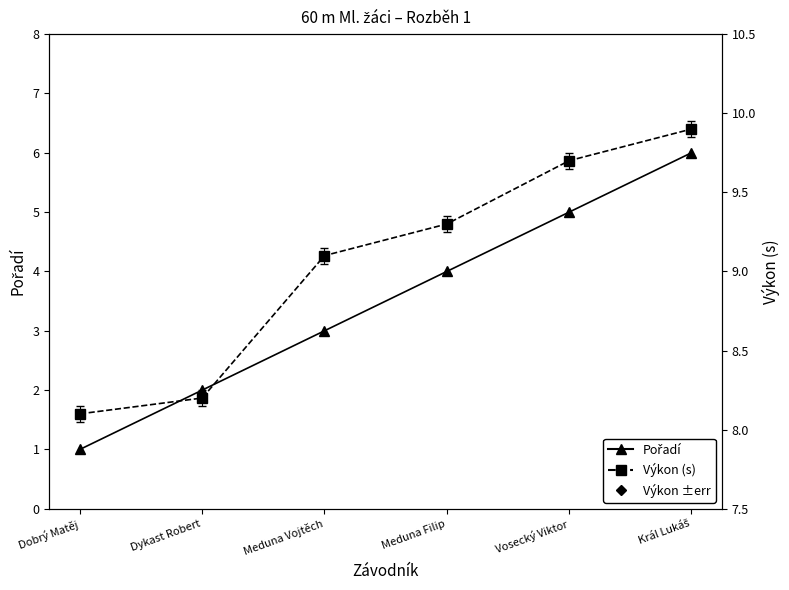

Is it true that Výkon equals 9.3 at Meduna Filip?

True